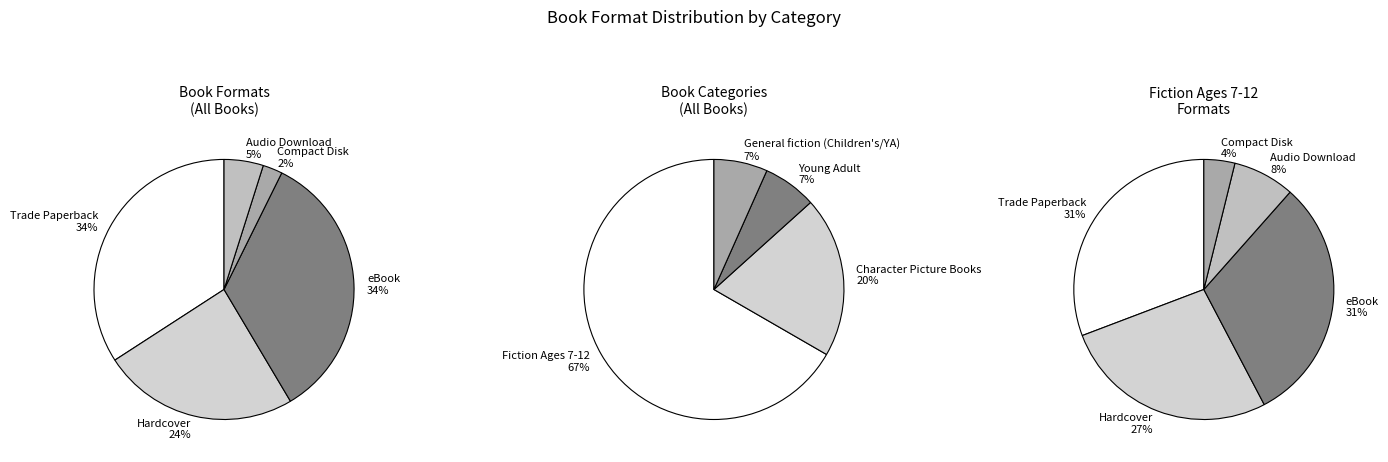

How many slices are in this pie chart?

5